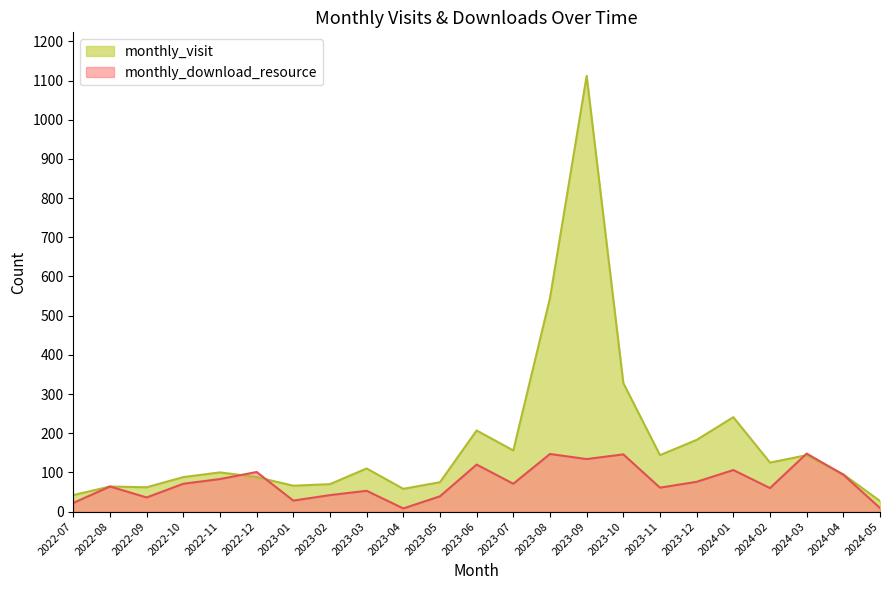

Which series ends up on top after the final intersection of monthly_download_resource and monthly_visit?

monthly_visit